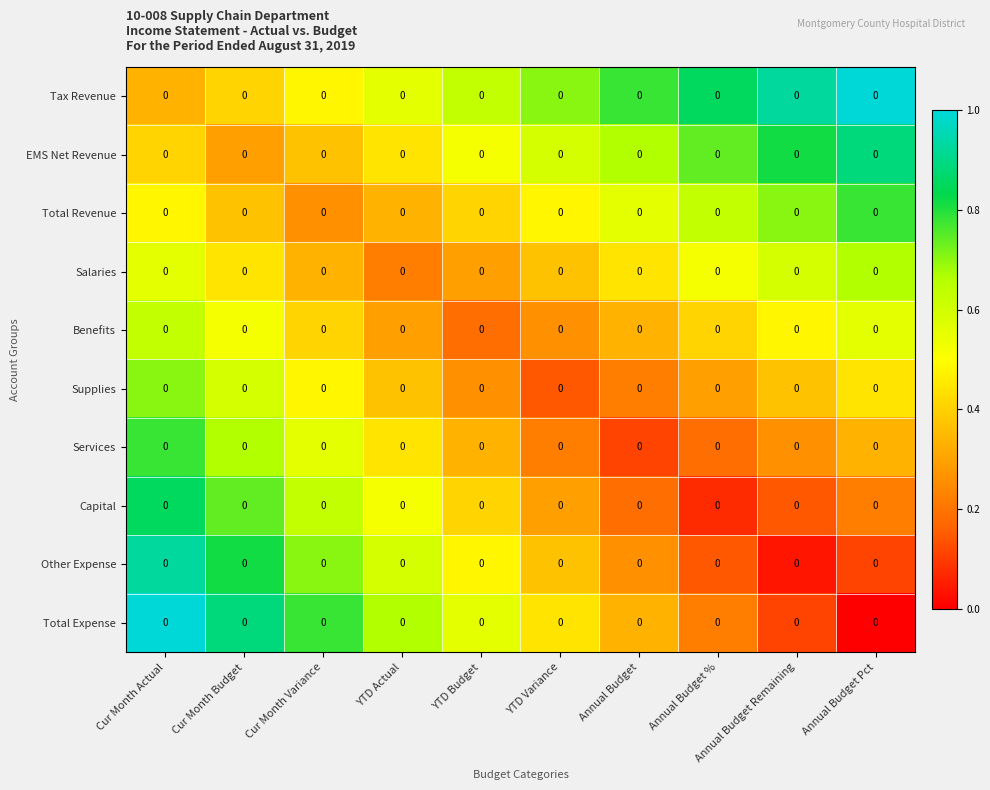

Reading right to left, transcribe all the data shown in this chart.

Tax Revenue: Annual Budget Pct=0.0	Annual Budget Remaining=0.0	Annual Budget %=0.0	Annual Budget=0.0	YTD Variance=0.0	YTD Budget=0.0	YTD Actual=0.0	Cur Month Variance=0.0	Cur Month Budget=0.0	Cur Month Actual=0.0
EMS Net Revenue: Annual Budget Pct=0.0	Annual Budget Remaining=0.0	Annual Budget %=0.0	Annual Budget=0.0	YTD Variance=0.0	YTD Budget=0.0	YTD Actual=0.0	Cur Month Variance=0.0	Cur Month Budget=0.0	Cur Month Actual=0.0
Total Revenue: Annual Budget Pct=0.0	Annual Budget Remaining=0.0	Annual Budget %=0.0	Annual Budget=0.0	YTD Variance=0.0	YTD Budget=0.0	YTD Actual=0.0	Cur Month Variance=0.0	Cur Month Budget=0.0	Cur Month Actual=0.0
Salaries: Annual Budget Pct=0.0	Annual Budget Remaining=0.0	Annual Budget %=0.0	Annual Budget=0.0	YTD Variance=0.0	YTD Budget=0.0	YTD Actual=0.0	Cur Month Variance=0.0	Cur Month Budget=0.0	Cur Month Actual=0.0
Benefits: Annual Budget Pct=0.0	Annual Budget Remaining=0.0	Annual Budget %=0.0	Annual Budget=0.0	YTD Variance=0.0	YTD Budget=0.0	YTD Actual=0.0	Cur Month Variance=0.0	Cur Month Budget=0.0	Cur Month Actual=0.0
Supplies: Annual Budget Pct=0.0	Annual Budget Remaining=0.0	Annual Budget %=0.0	Annual Budget=0.0	YTD Variance=0.0	YTD Budget=0.0	YTD Actual=0.0	Cur Month Variance=0.0	Cur Month Budget=0.0	Cur Month Actual=0.0
Services: Annual Budget Pct=0.0	Annual Budget Remaining=0.0	Annual Budget %=0.0	Annual Budget=0.0	YTD Variance=0.0	YTD Budget=0.0	YTD Actual=0.0	Cur Month Variance=0.0	Cur Month Budget=0.0	Cur Month Actual=0.0
Capital: Annual Budget Pct=0.0	Annual Budget Remaining=0.0	Annual Budget %=0.0	Annual Budget=0.0	YTD Variance=0.0	YTD Budget=0.0	YTD Actual=0.0	Cur Month Variance=0.0	Cur Month Budget=0.0	Cur Month Actual=0.0
Other Expense: Annual Budget Pct=0.0	Annual Budget Remaining=0.0	Annual Budget %=0.0	Annual Budget=0.0	YTD Variance=0.0	YTD Budget=0.0	YTD Actual=0.0	Cur Month Variance=0.0	Cur Month Budget=0.0	Cur Month Actual=0.0
Total Expense: Annual Budget Pct=0.0	Annual Budget Remaining=0.0	Annual Budget %=0.0	Annual Budget=0.0	YTD Variance=0.0	YTD Budget=0.0	YTD Actual=0.0	Cur Month Variance=0.0	Cur Month Budget=0.0	Cur Month Actual=0.0